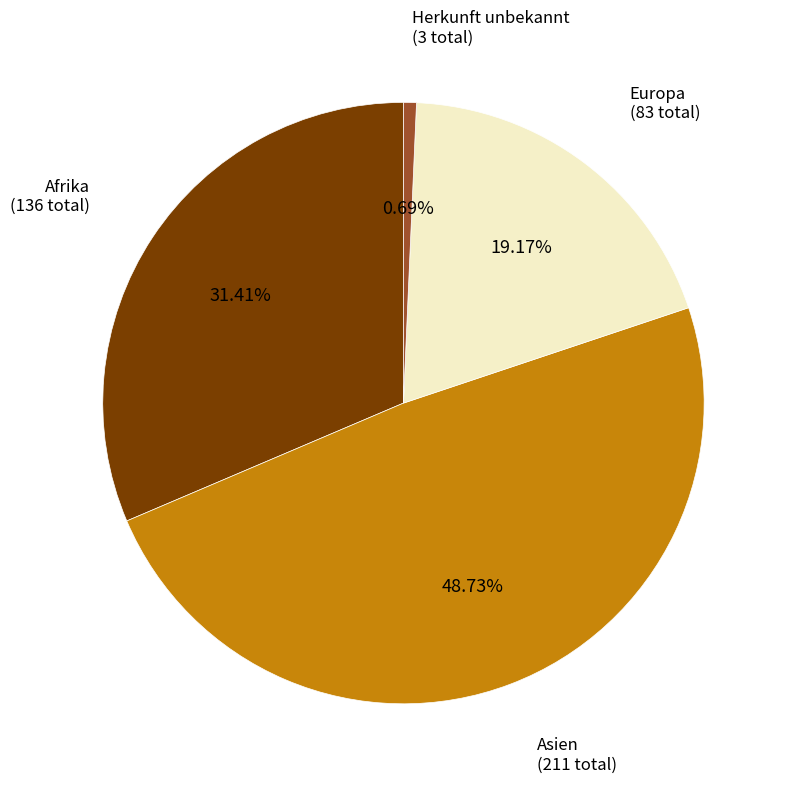

Count the number of slices in the pie.

4